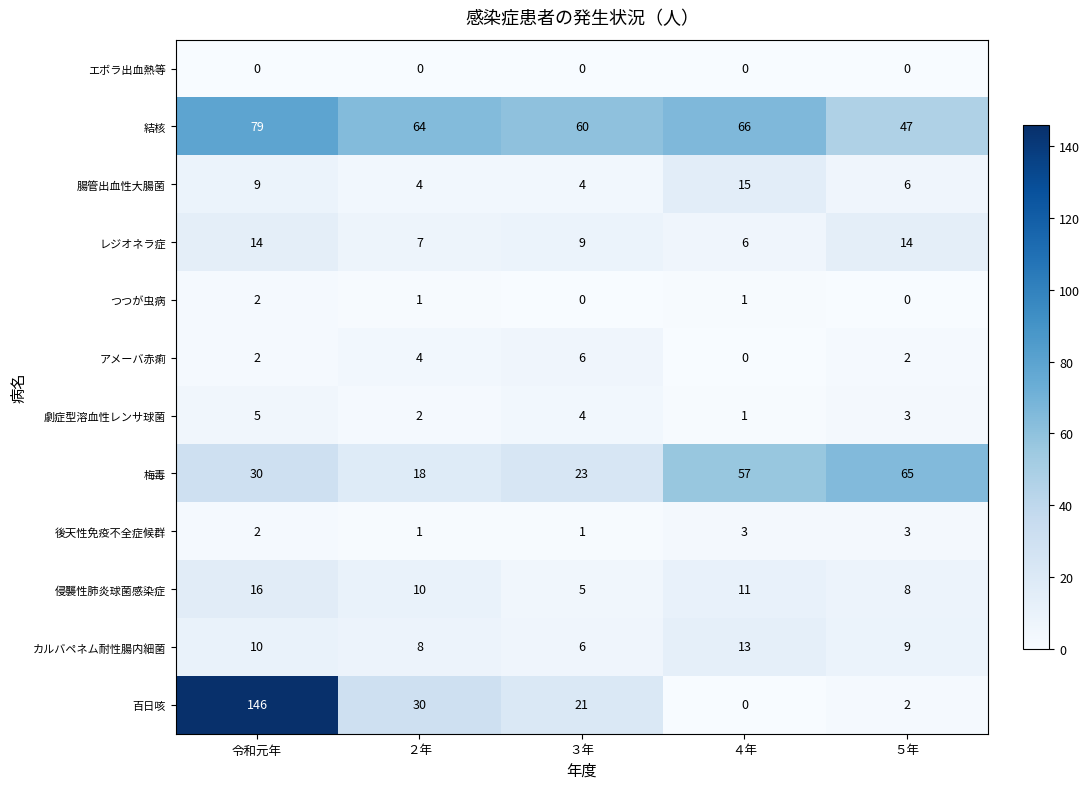

List the series in order of their peak value, highest first.

百日咳, 結核, 梅毒, 侵襲性肺炎球菌感染症, 腸管出血性大腸菌, レジオネラ症, カルバペネム耐性腸内細菌, アメーバ赤痢, 劇症型溶血性レンサ球菌, 後天性免疫不全症候群, つつが虫病, エボラ出血熱等